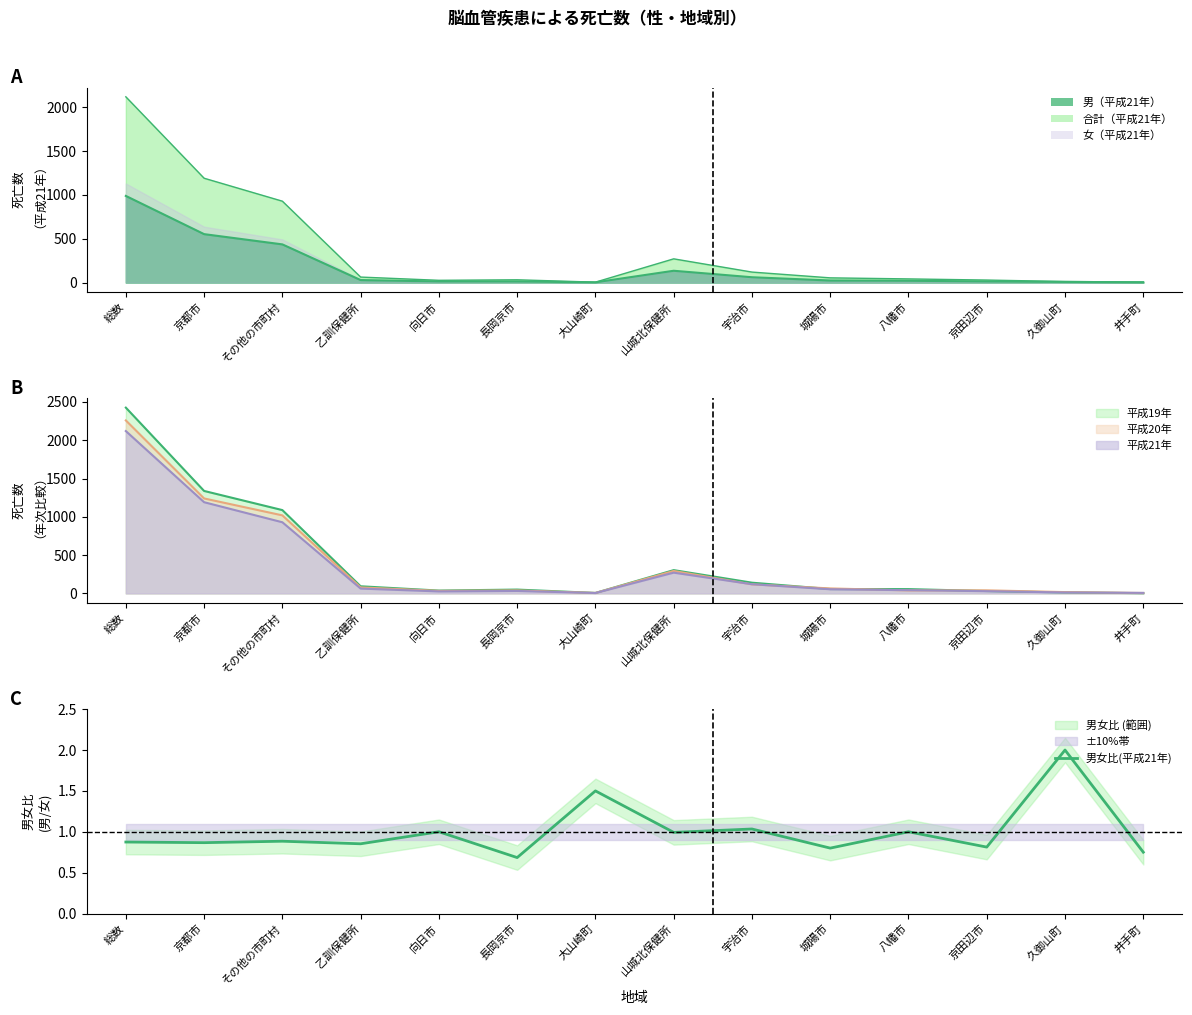

Reading right to left, list all the values displayed in this chart.

0.8	2.0	0.8	1.0	0.8	1.0	1.0	1.5	0.7	1.0	0.9	0.9	0.9	0.9